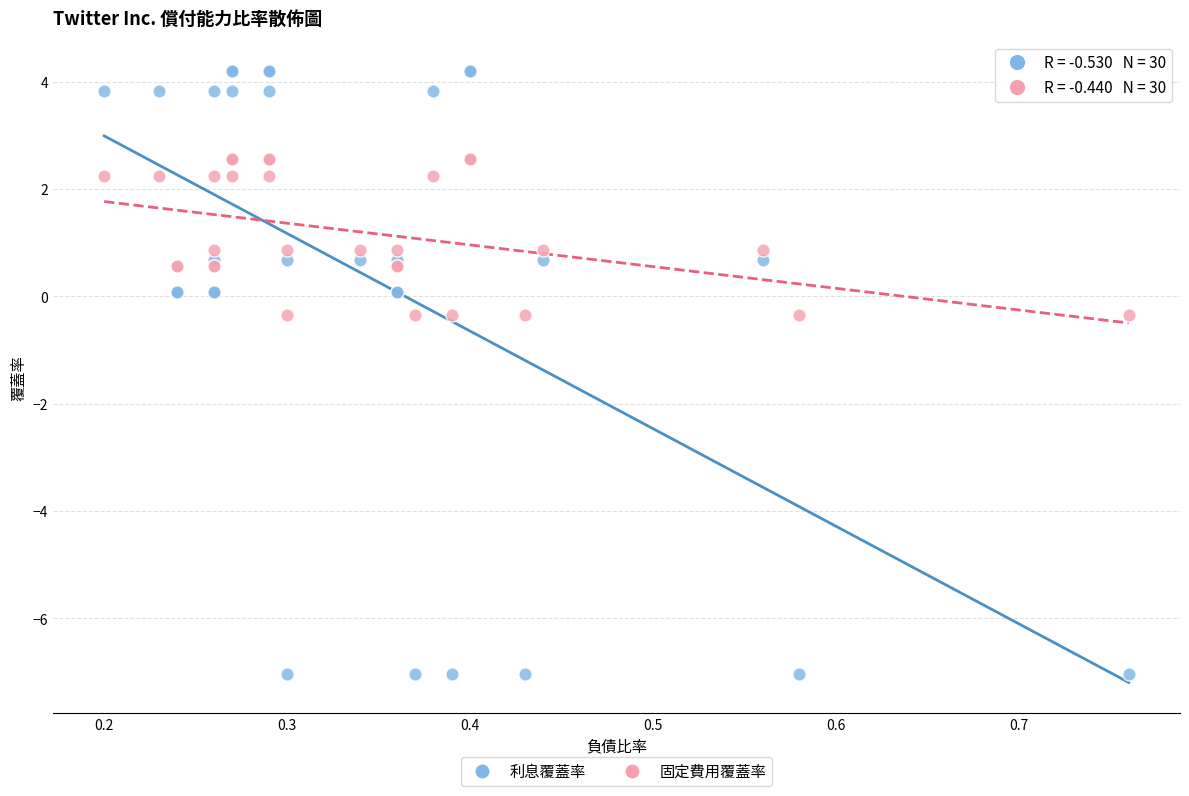

Which series contains the highest Y value?

利息覆蓋率